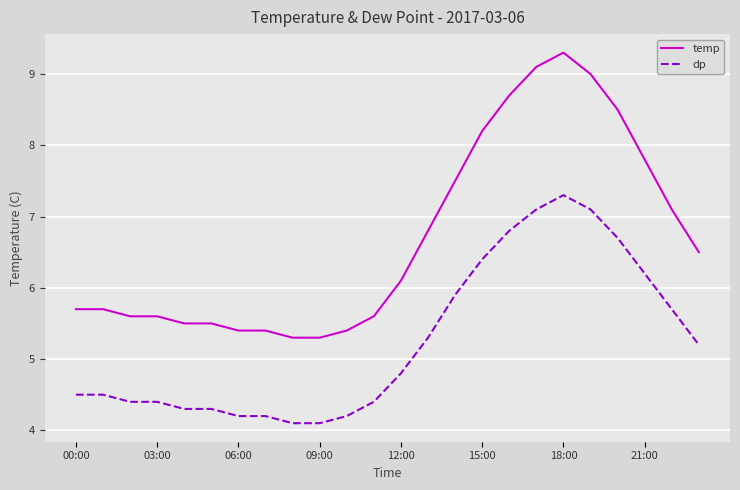

True or false: dp and temp intersect in this chart.

False